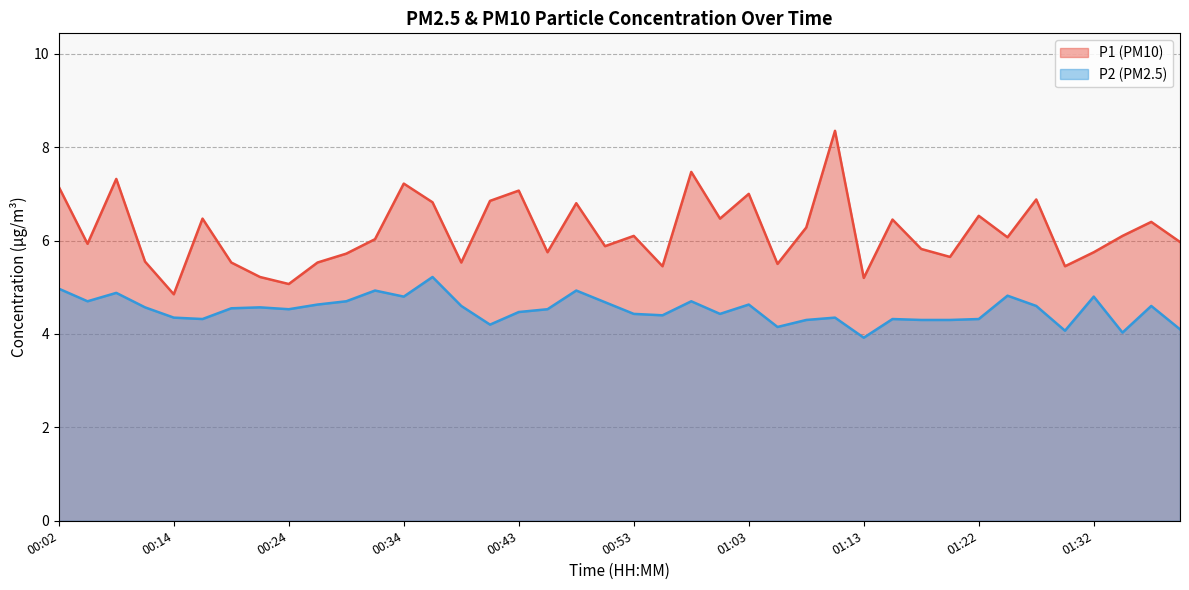

Reading left to right, list all the values displayed in this chart.

P1: 7.2	5.9	7.3	5.5	4.8	6.5	5.5	5.2	5.1	5.5	5.7	6.0	7.2	6.8	5.5	6.8	7.1	5.8	6.8	5.9	6.1	5.5	7.5	6.5	7.0	5.5	6.3	8.3	5.2	6.5	5.8	5.7	6.5	6.1	6.9	5.5	5.8	6.1	6.4	6.0
P2: 5.0	4.7	4.9	4.6	4.3	4.3	4.5	4.6	4.5	4.6	4.7	4.9	4.8	5.2	4.6	4.2	4.5	4.5	4.9	4.7	4.4	4.4	4.7	4.4	4.6	4.2	4.3	4.3	3.9	4.3	4.3	4.3	4.3	4.8	4.6	4.1	4.8	4.0	4.6	4.1